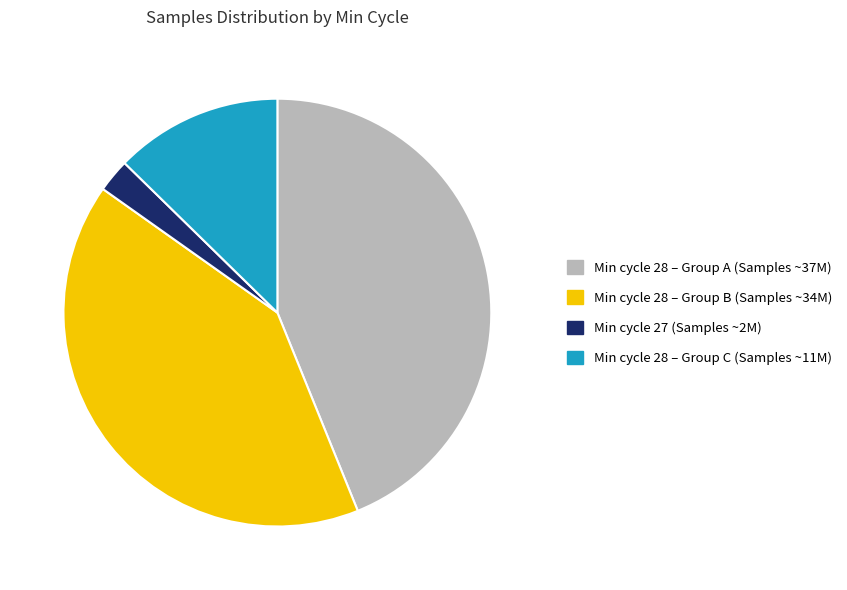

Is there a majority slice in this chart?

No